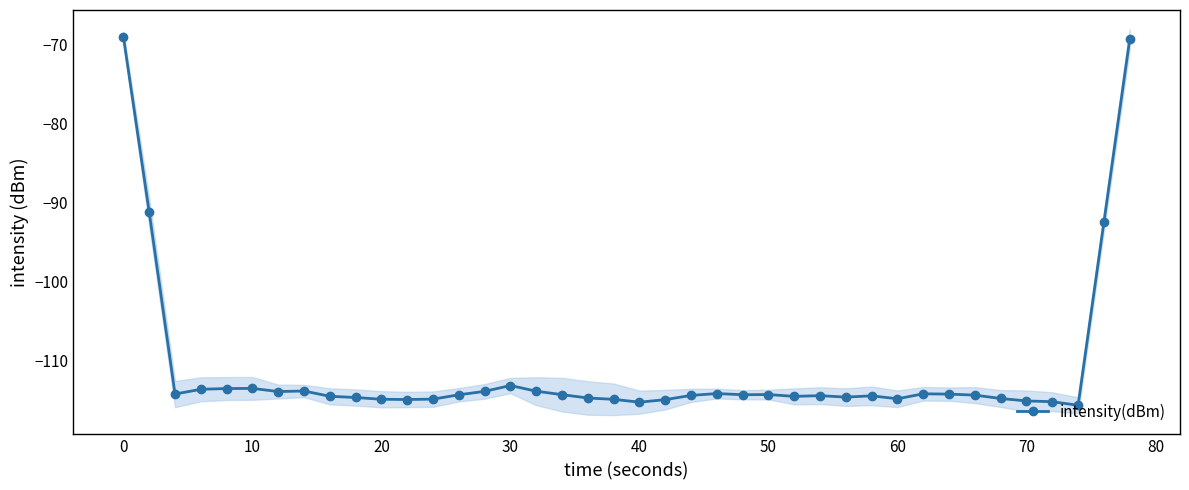

True or false: intensity(dBm) has more than 1 interior local peaks.

True